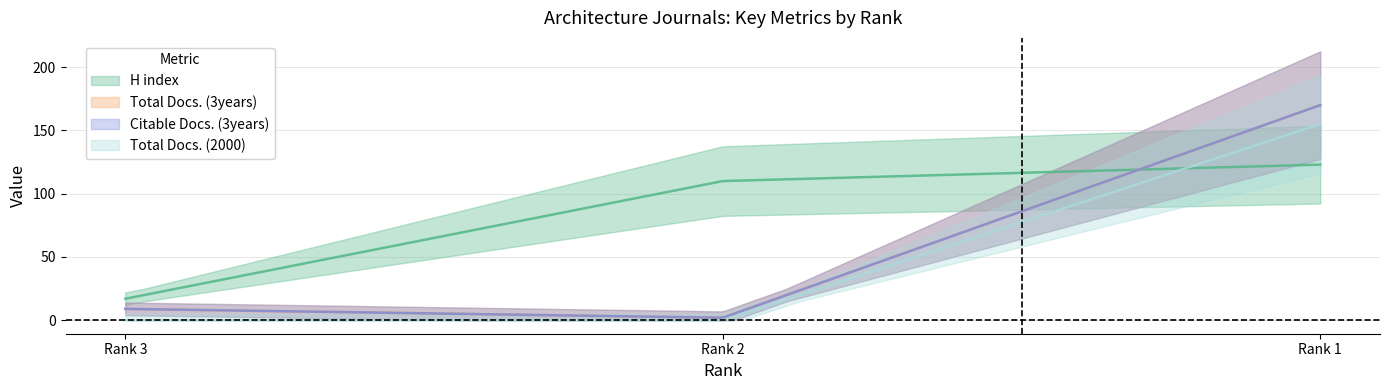

List the labels in order of Citable Docs. (3years) value, largest first.

Rank 1, Rank 3, Rank 2